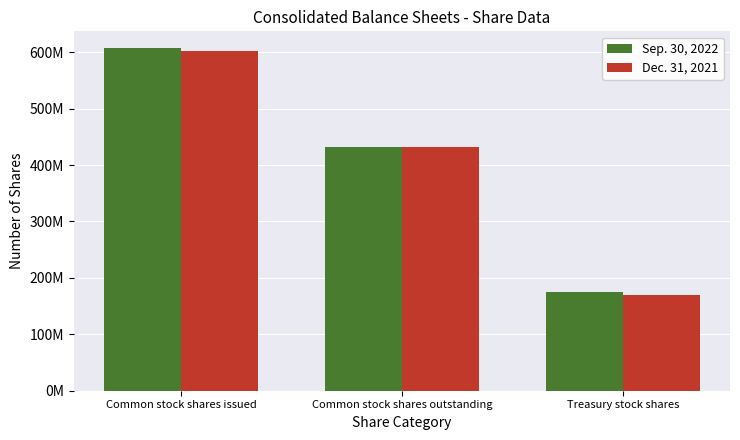

What is the label of the 3rd bar from the right?

Common stock shares issued